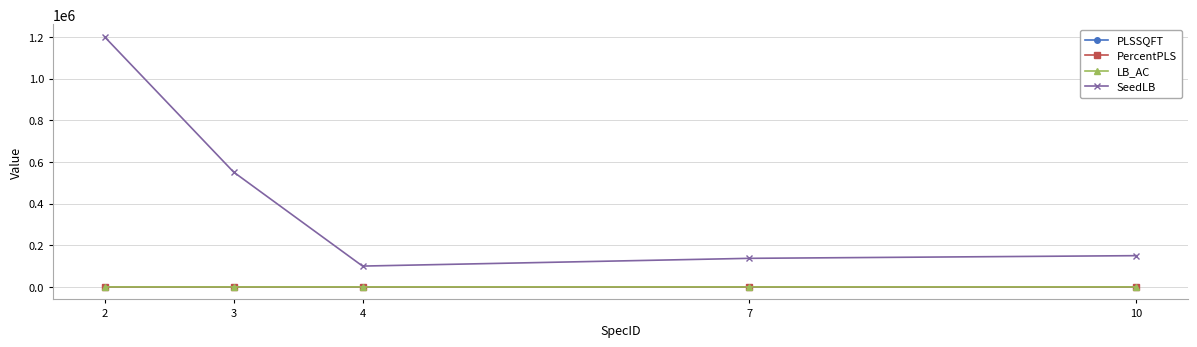

True or false: PercentPLS and SeedLB cross at least once.

False